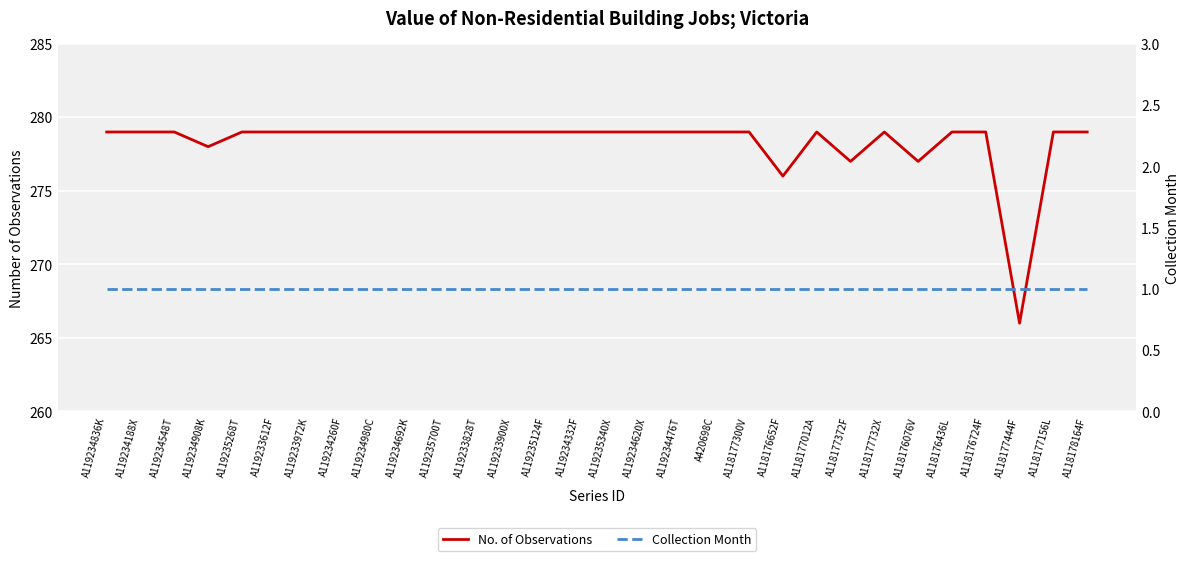

Which series changed the most between A119235700T and A118177732X?

No. of Observations